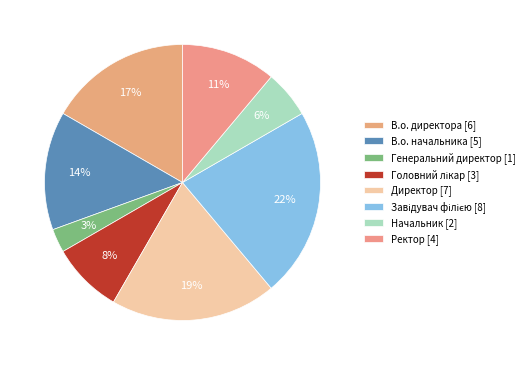

To the nearest percent, what is the difference between the largest and smallest slice percentages?

19%